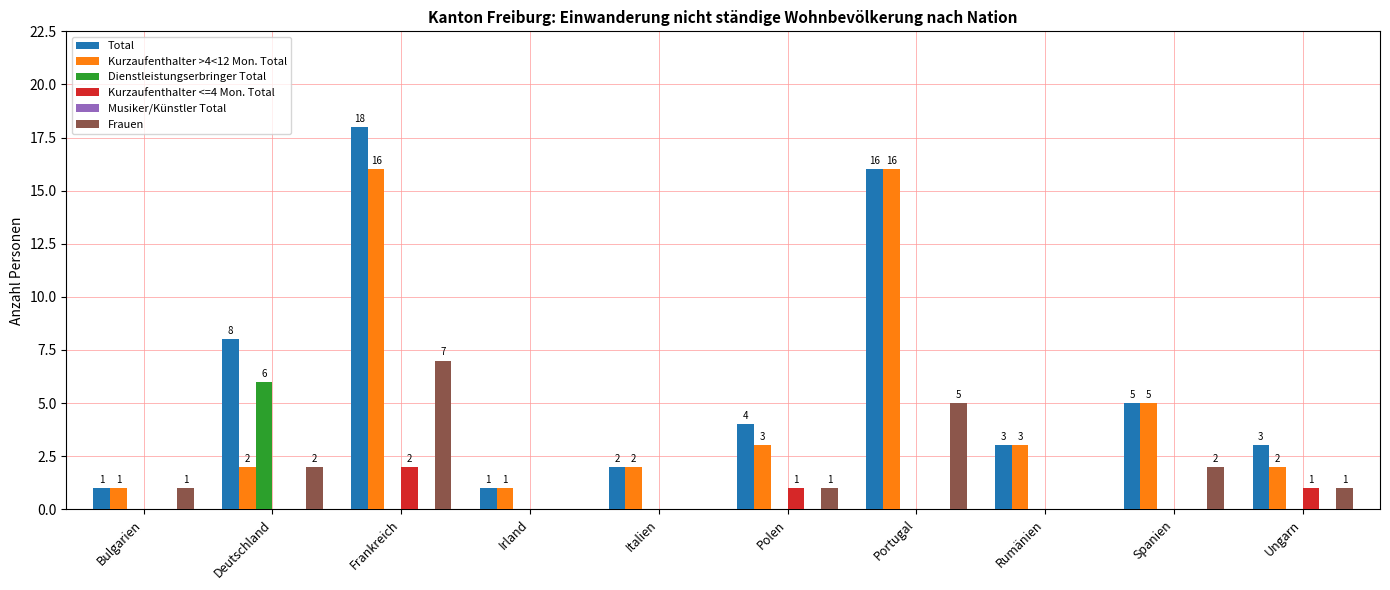

Reading left to right, transcribe all the data shown in this chart.

Total: 1	8	18	1	2	4	16	3	5	3
Kurzaufenthalter >4<12 Mon. Total: 1	2	16	1	2	3	16	3	5	2
Dienstleistungserbringer Total: 0	6	0	0	0	0	0	0	0	0
Kurzaufenthalter <=4 Mon. Total: 0	0	2	0	0	1	0	0	0	1
Frauen: 1	2	7	0	0	1	5	0	2	1